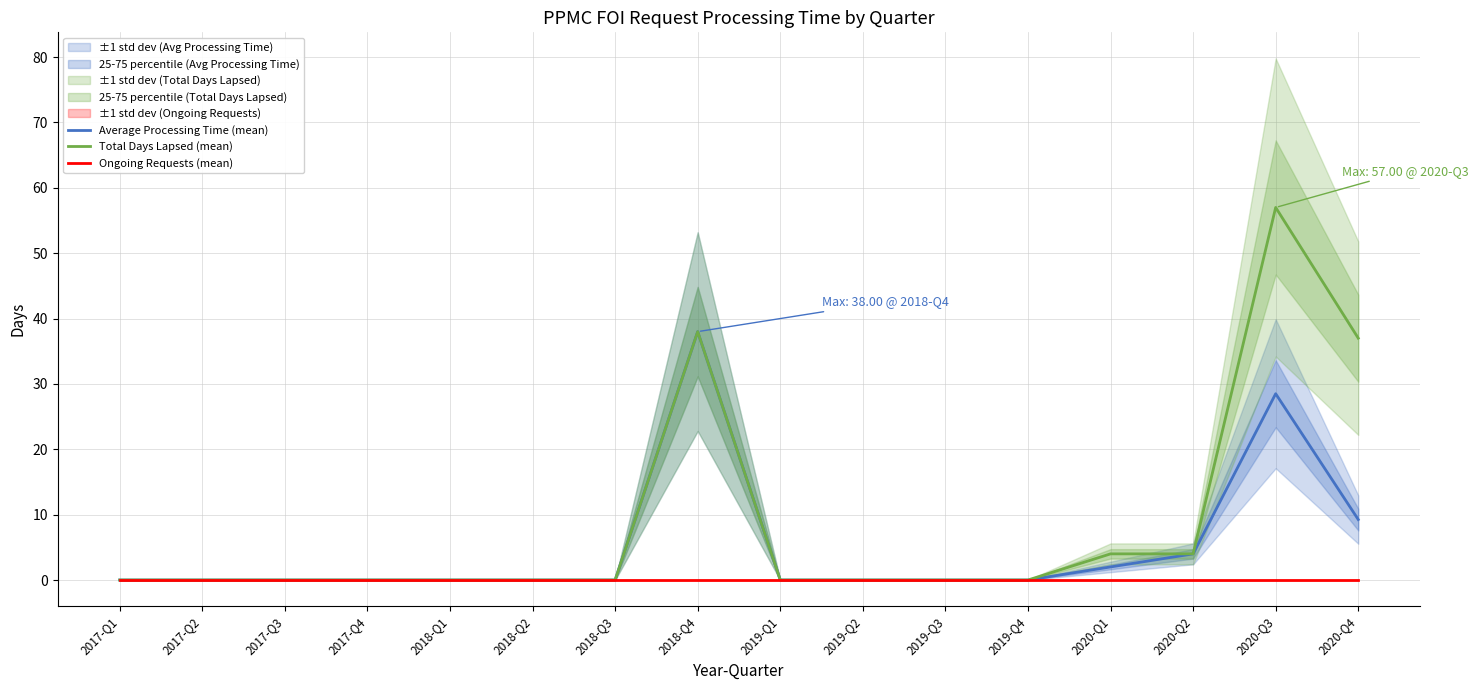

Reading left to right, transcribe all the data shown in this chart.

Average Processing Time (mean): 2017-Q1=0.0	2017-Q2=0.0	2017-Q3=0.0	2017-Q4=0.0	2018-Q1=0.0	2018-Q2=0.0	2018-Q3=0.0	2018-Q4=38.0	2019-Q1=0.0	2019-Q2=0.0	2019-Q3=0.0	2019-Q4=0.0	2020-Q1=2.0	2020-Q2=4.0	2020-Q3=28.5	2020-Q4=9.2
Total Days Lapsed (mean): 2017-Q1=0.0	2017-Q2=0.0	2017-Q3=0.0	2017-Q4=0.0	2018-Q1=0.0	2018-Q2=0.0	2018-Q3=0.0	2018-Q4=38.0	2019-Q1=0.0	2019-Q2=0.0	2019-Q3=0.0	2019-Q4=0.0	2020-Q1=4.0	2020-Q2=4.0	2020-Q3=57.0	2020-Q4=37.0
Ongoing Requests (mean): 2017-Q1=0.0	2017-Q2=0.0	2017-Q3=0.0	2017-Q4=0.0	2018-Q1=0.0	2018-Q2=0.0	2018-Q3=0.0	2018-Q4=0.0	2019-Q1=0.0	2019-Q2=0.0	2019-Q3=0.0	2019-Q4=0.0	2020-Q1=0.0	2020-Q2=0.0	2020-Q3=0.0	2020-Q4=0.0